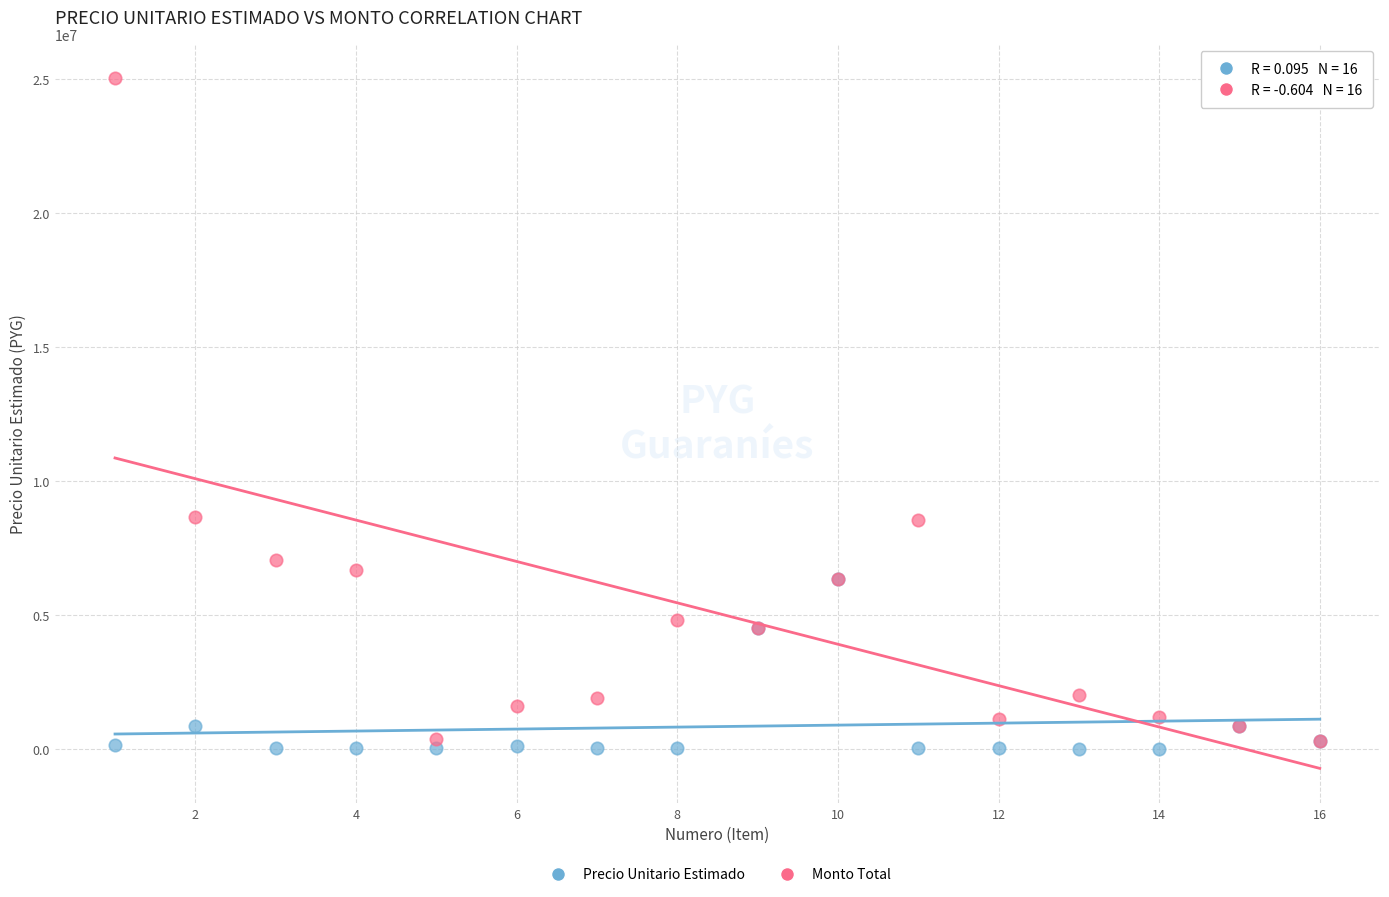

What are all the series names shown in the legend?

Precio Unitario Estimado, Monto Total